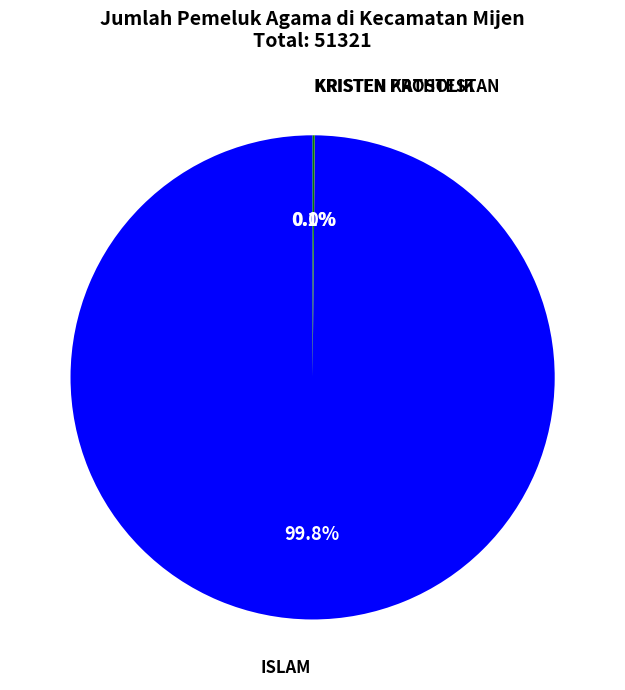

Is there a majority slice in this chart?

Yes